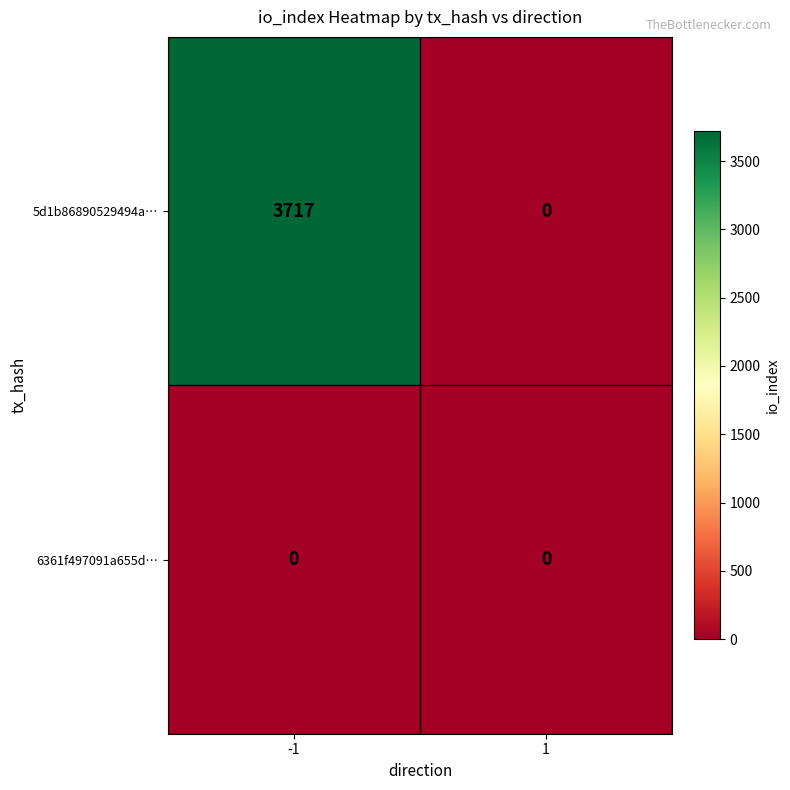

Reading left to right, transcribe all the data shown in this chart.

5d1b86890529494a…: -1=3717	1=0
6361f497091a655d…: -1=0	1=0